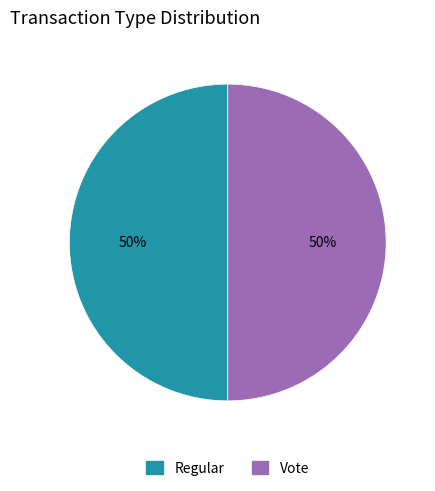

How many segments does this pie chart have?

2